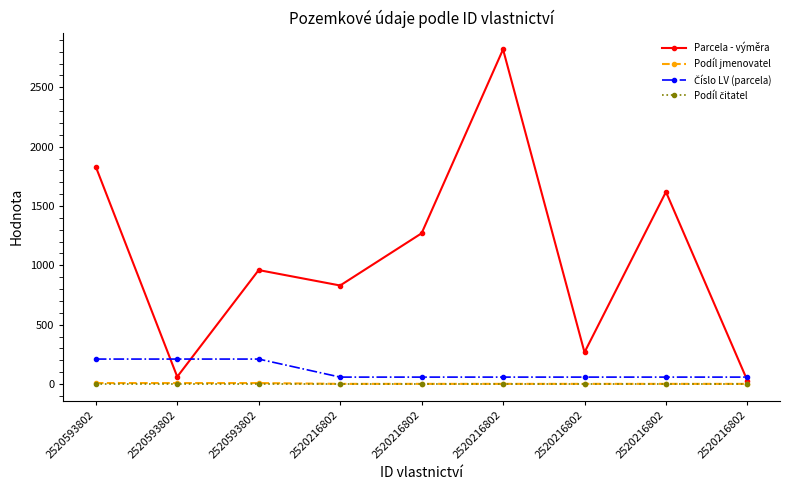

Count the number of data series in this chart.

4